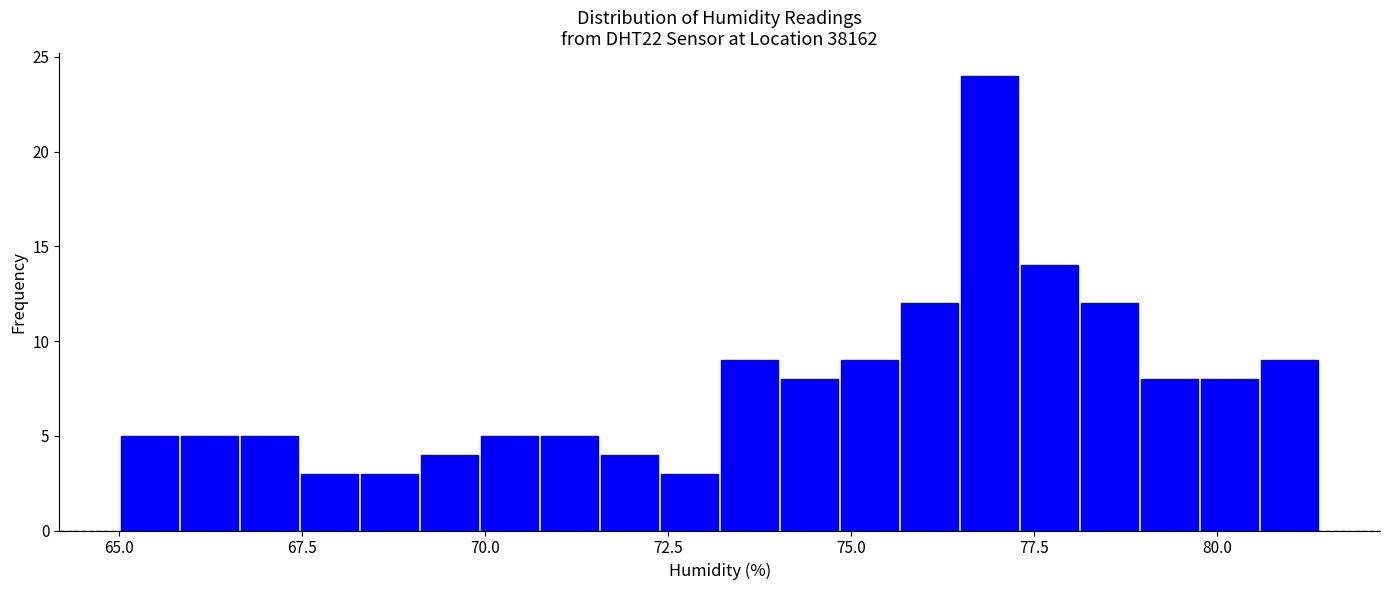

Read against the x-axis, roughly where is the centre of the tallest bar?

77.0